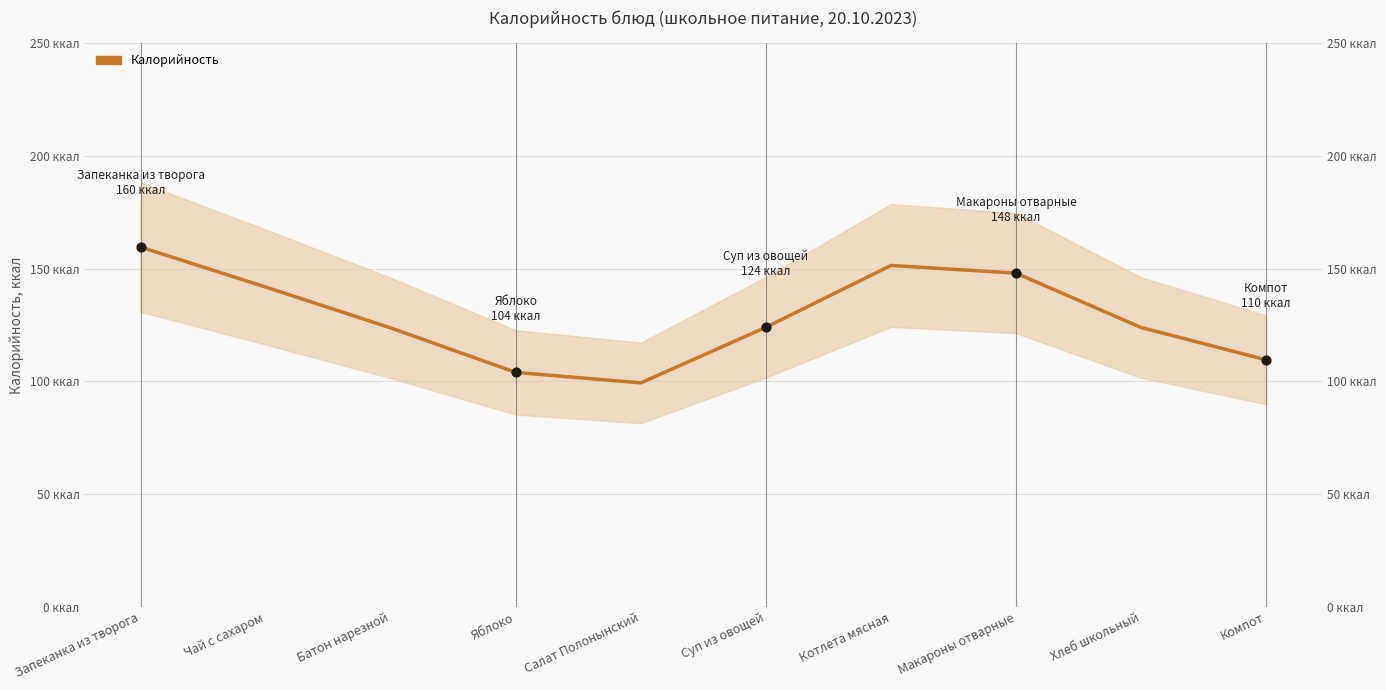

What is the ratio of the value at Батон нарезной to the value at Хлеб школьный?

1.0